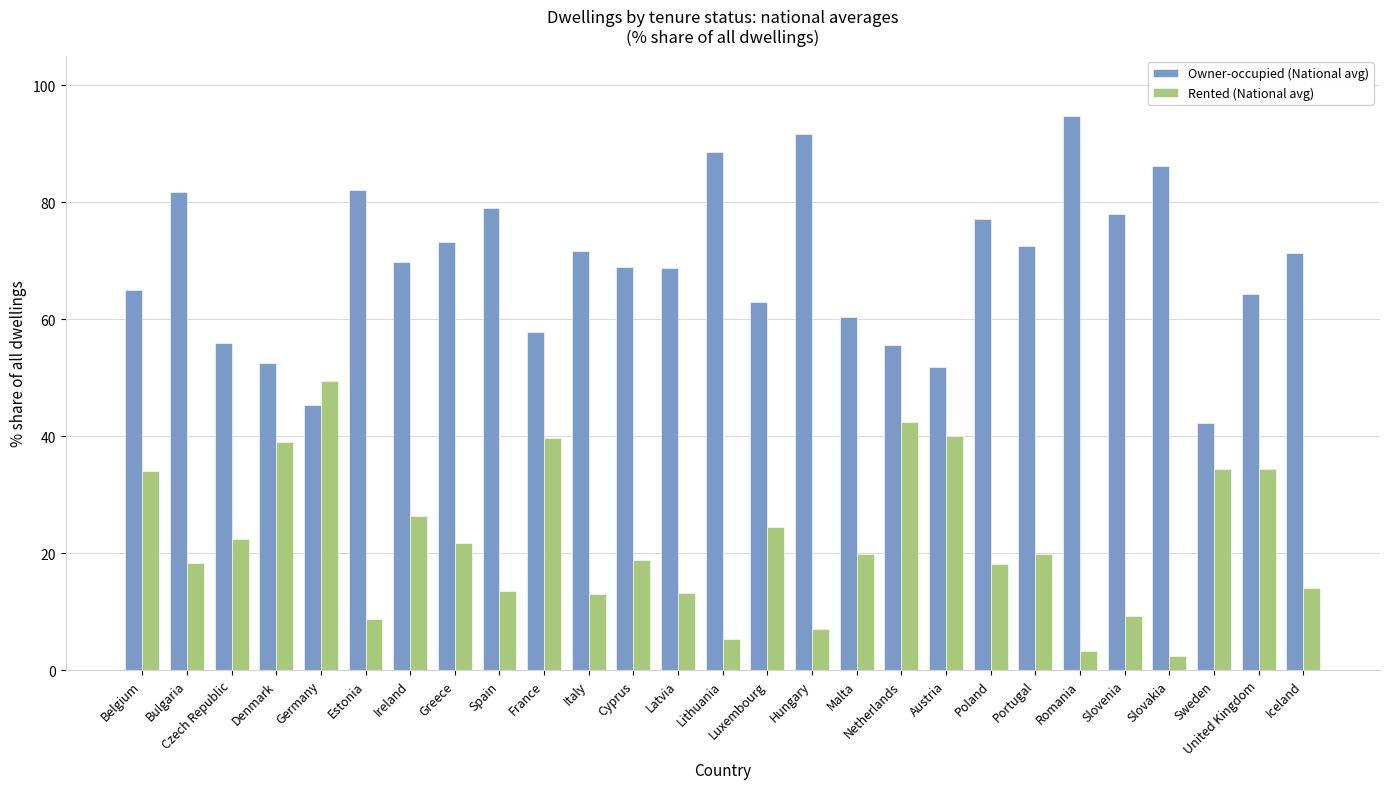

What is the minimum value shown in the chart?

2.3